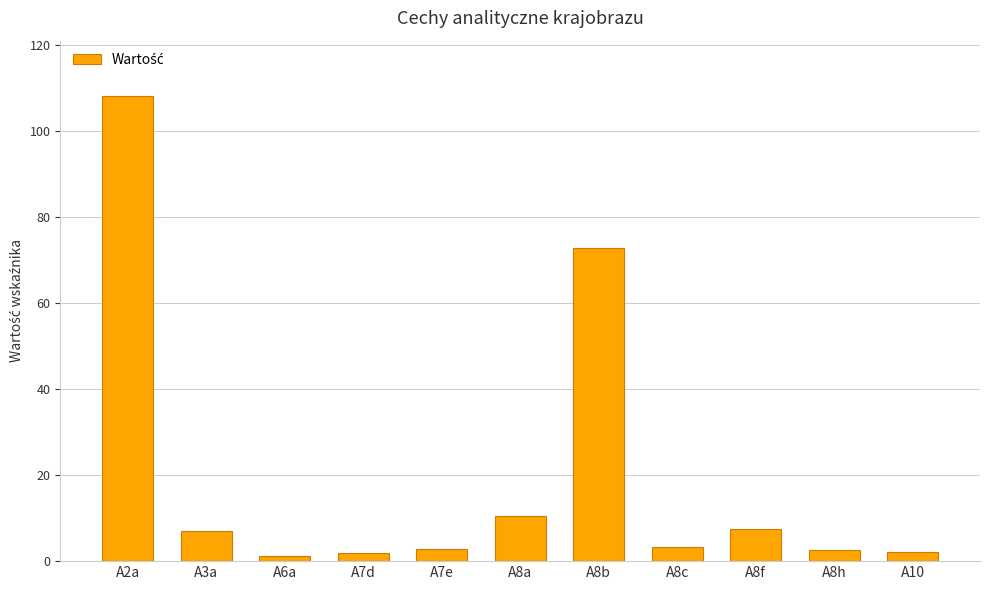

The chart shows a value of 128.1 at A8b. True or false?

False